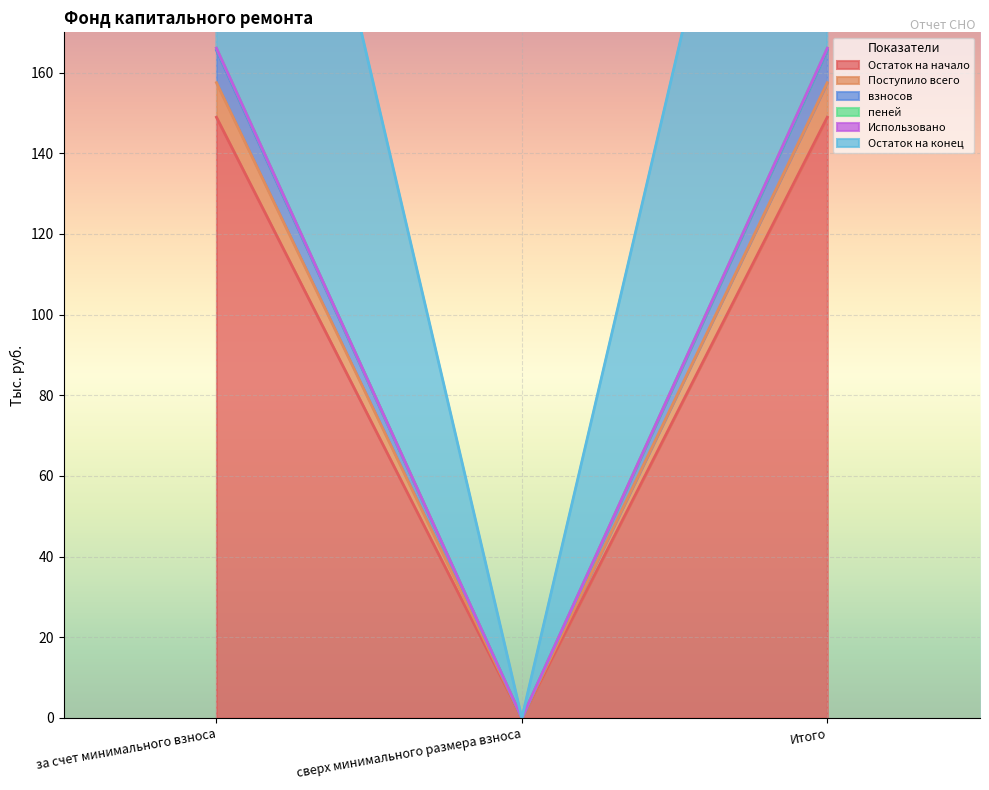

Is the value of пеней at сверх минимального размера взноса greater than the value of Остаток на начало at Итого?

No